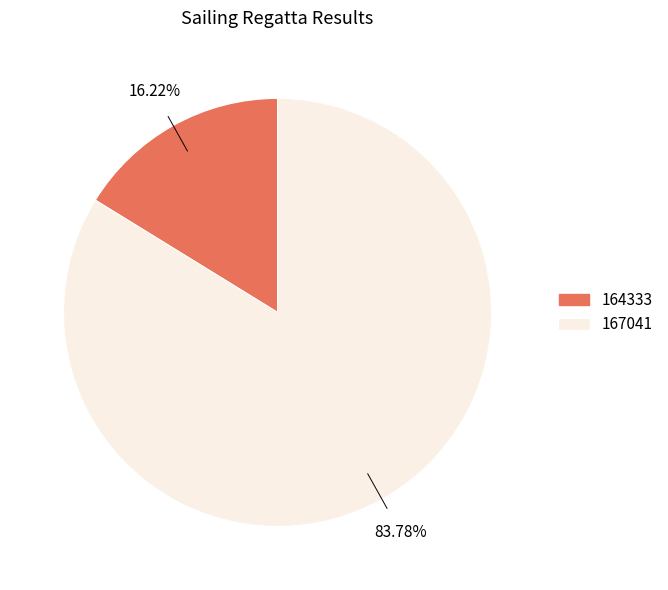

What portion of the pie excludes 167041?

16.2%